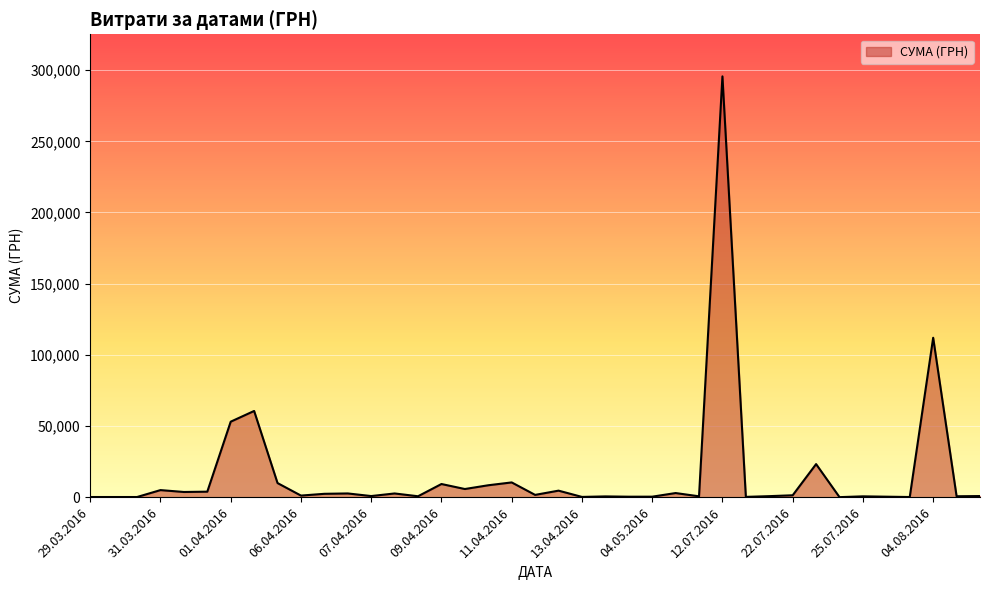

What is the greatest value displayed?

295638.6